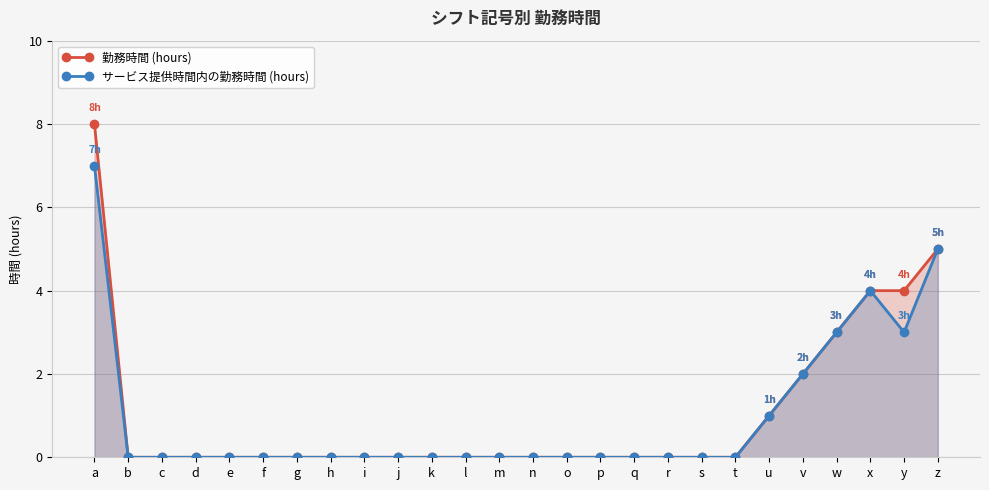

What is the greatest value displayed?

8